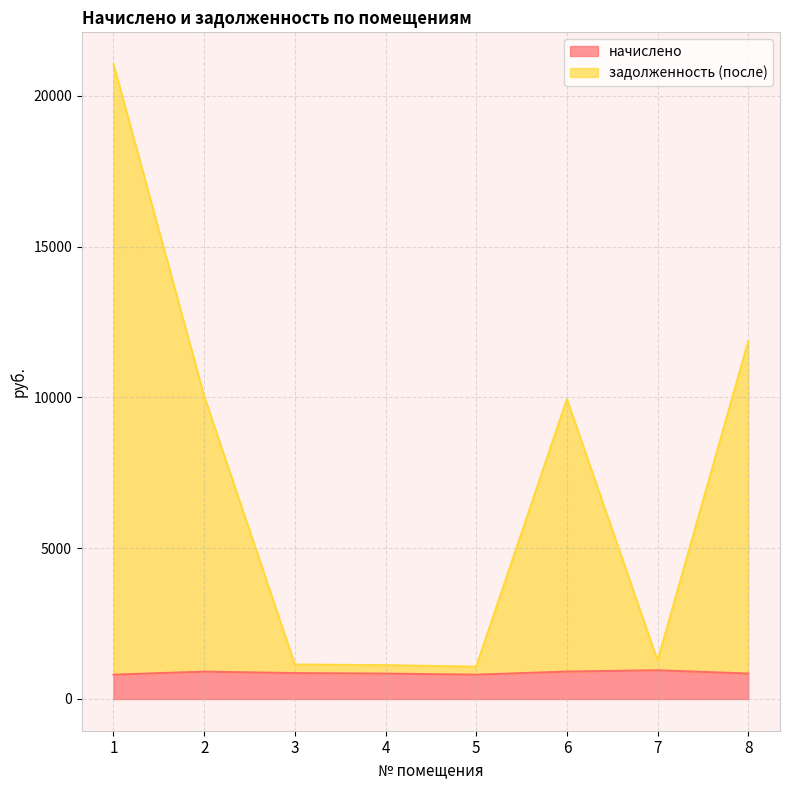

What is the value of the начислено point at the 4th from the left?

840.5